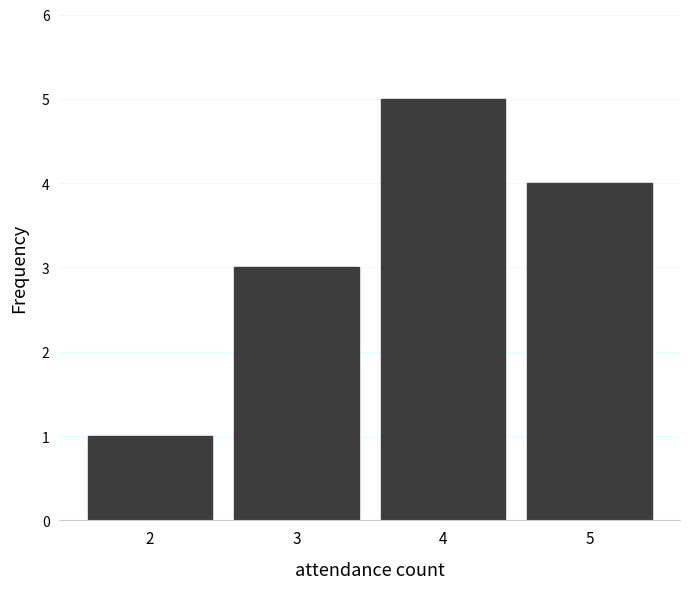

Reading left to right, extract all data points from this chart.

1	3	5	4